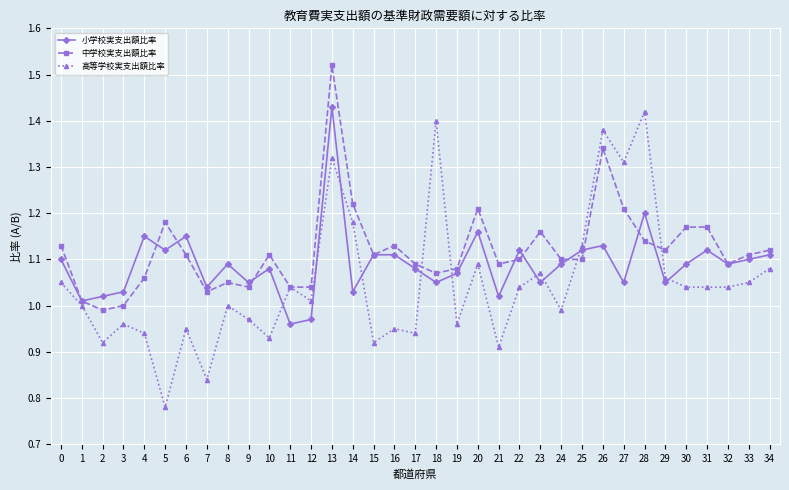

What is the total value across all series at 19?

3.1